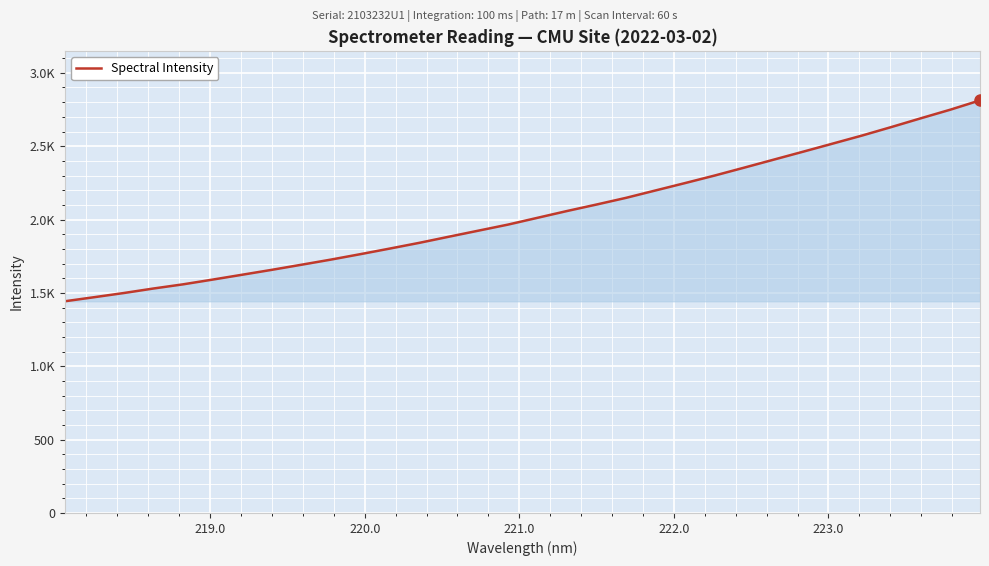

What is the sum of all values?

65233.6